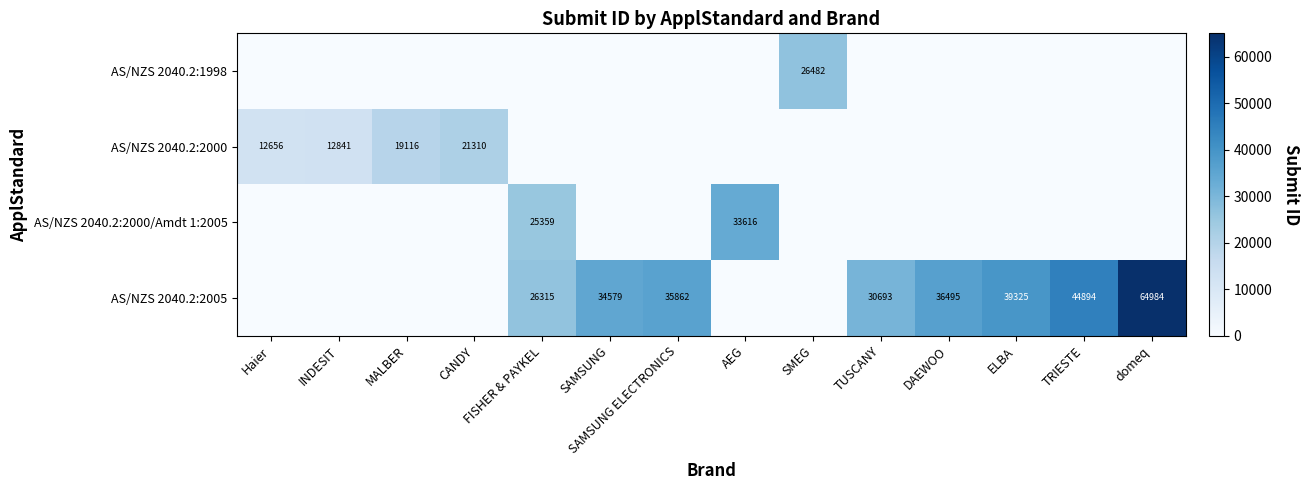

What is the sum of the AS/NZS 2040.2:2005 values at DAEWOO and TUSCANY?

67188